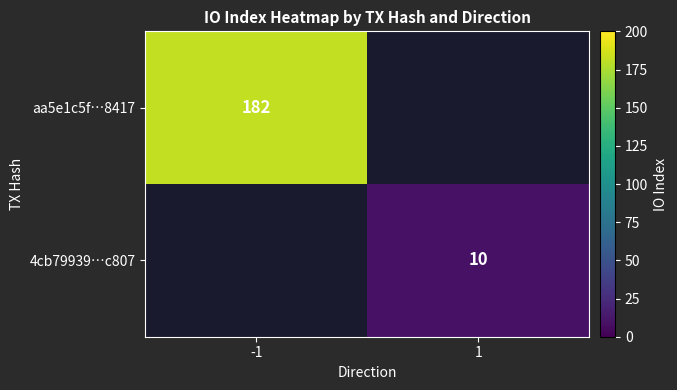

What is the smallest value displayed?

10.0